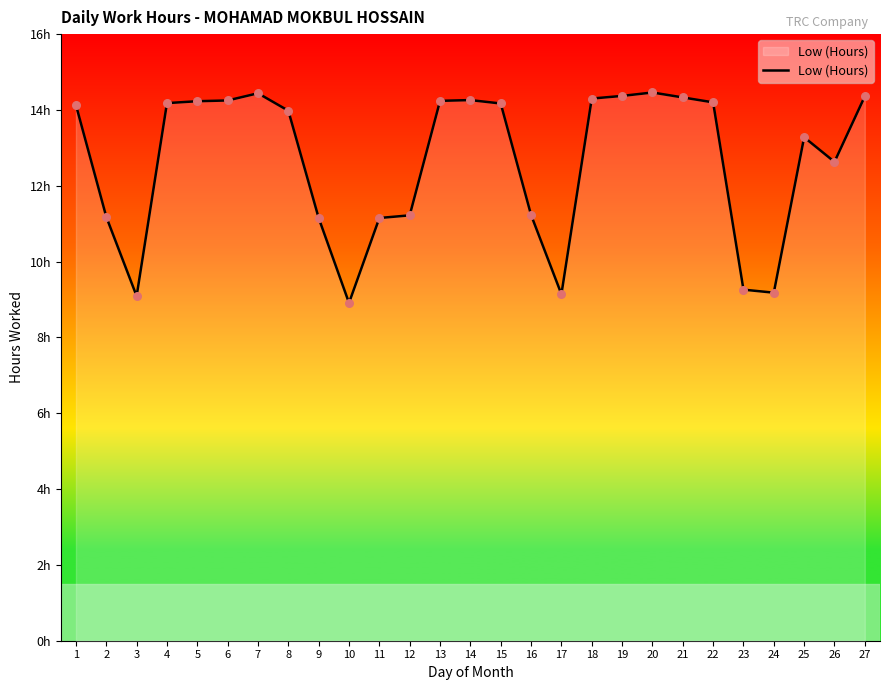

Between 10 and 21, which is larger?

21